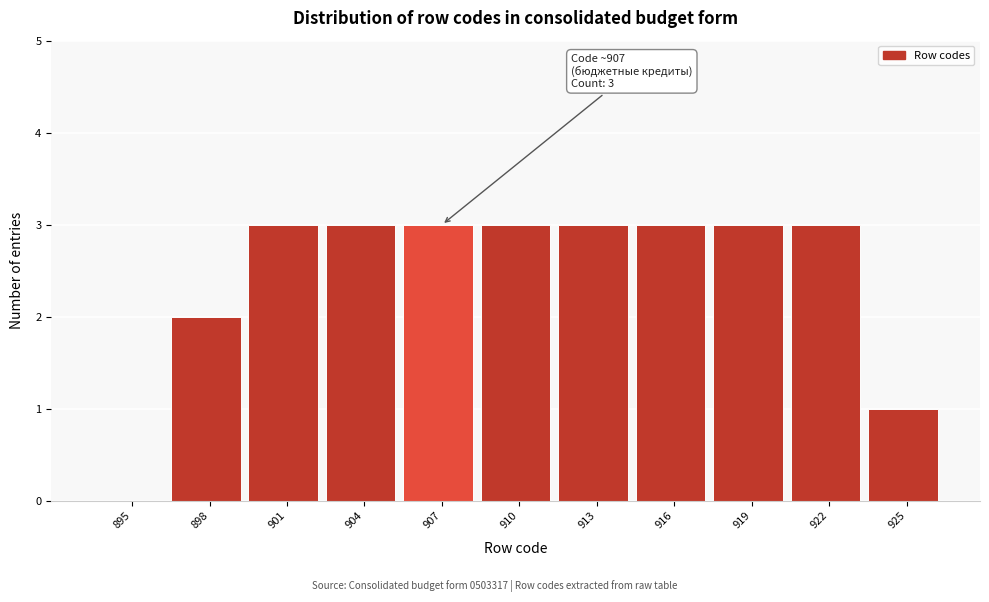

Reading left to right, what are all the values shown in this chart?

895=0	898=2	901=3	904=3	907=3	910=3	913=3	916=3	919=3	922=3	925=1